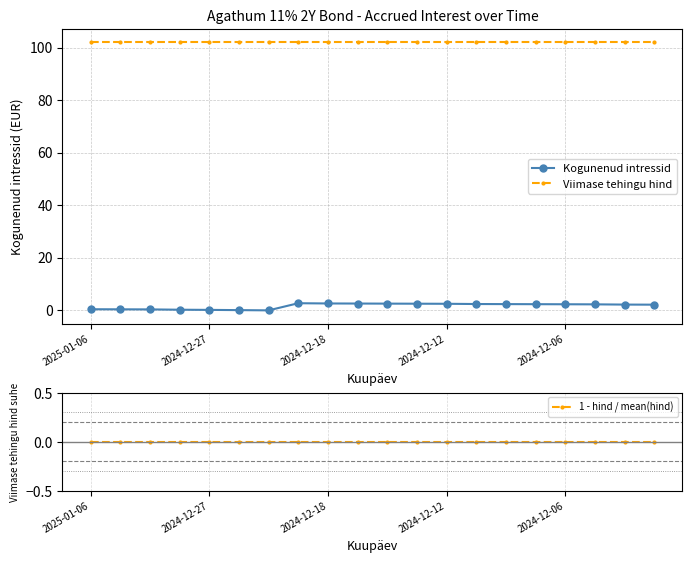

What is the label of the 15th point from the right?

5